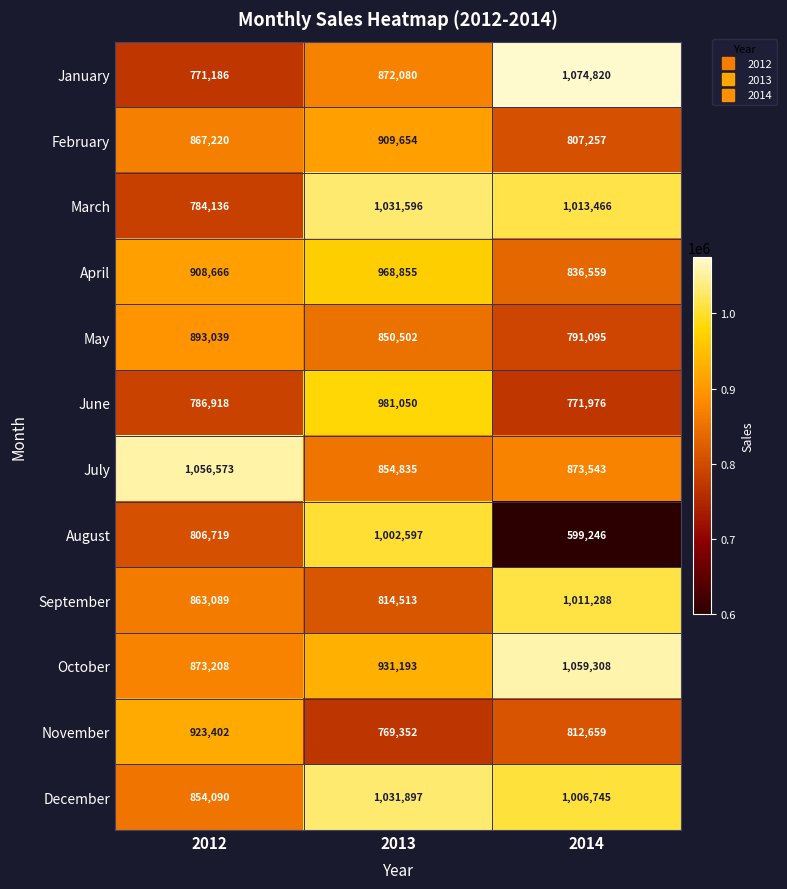

At 2013, list the series in order from largest to smallest.

December, March, August, June, April, October, February, January, July, May, September, November